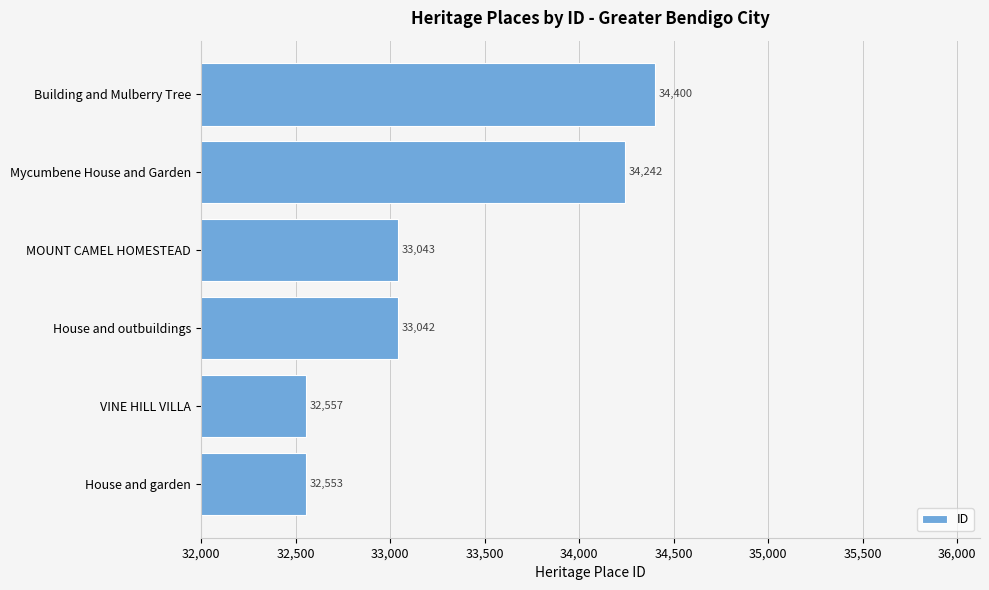

At which label is the value closest to 33476?

MOUNT CAMEL HOMESTEAD